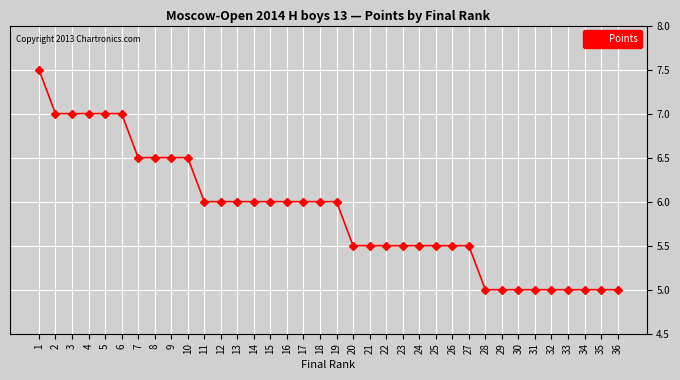

How many distinct data groups are displayed?

1